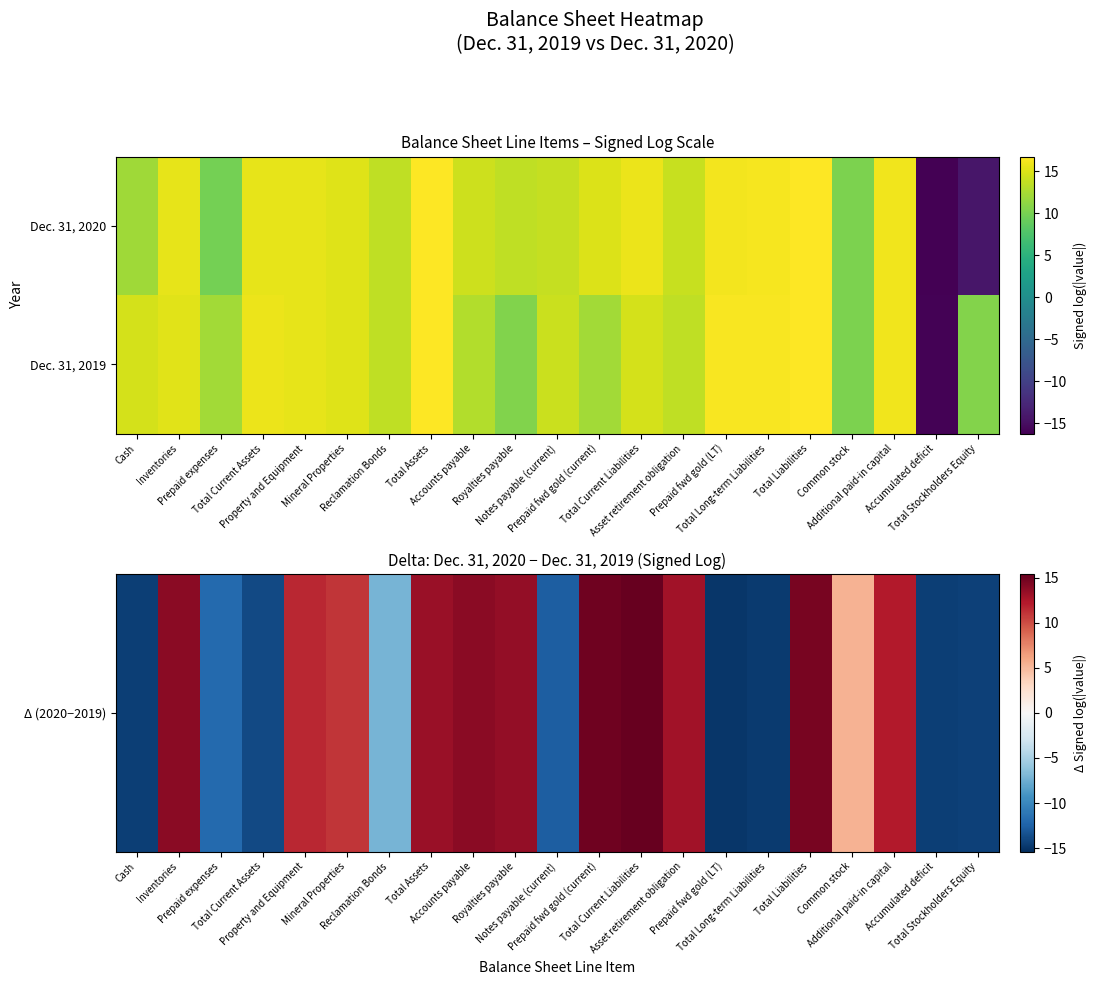

Which series changed the most between Additional paid-in capital and Total Stockholders Equity?

Dec. 31, 2020